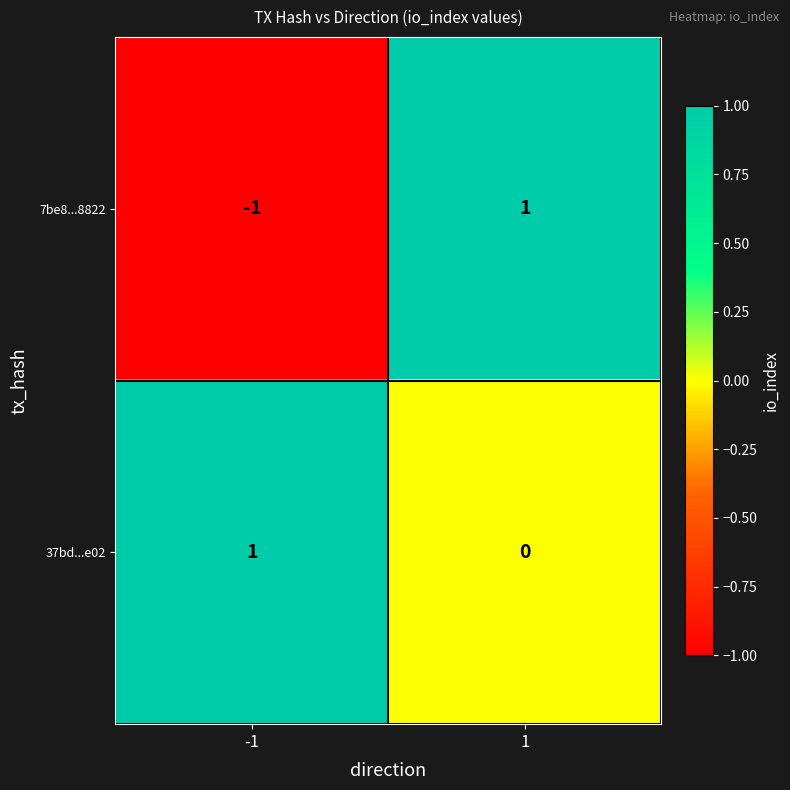

Between -1 and 1, which series saw the biggest shift?

7be8...8822